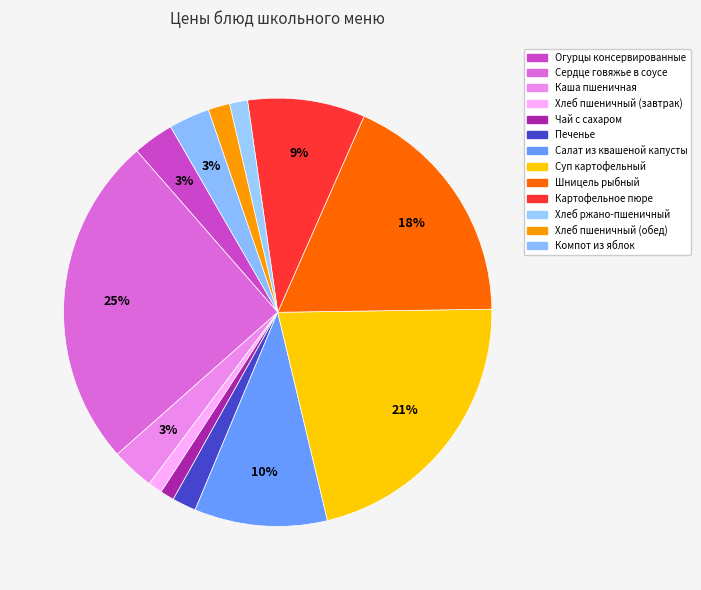

Do Компот из яблок and Огурцы консервированные together represent more than half of the pie?

No